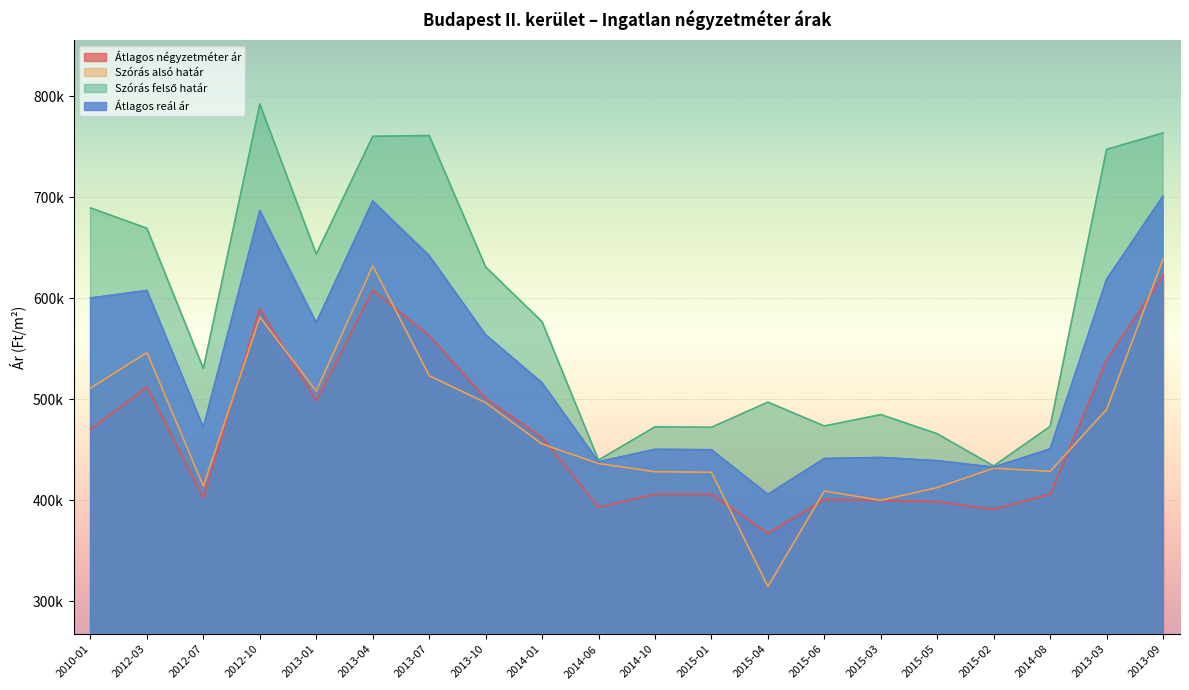

How many interior local peaks does the Szórás alsó határ series have?

5